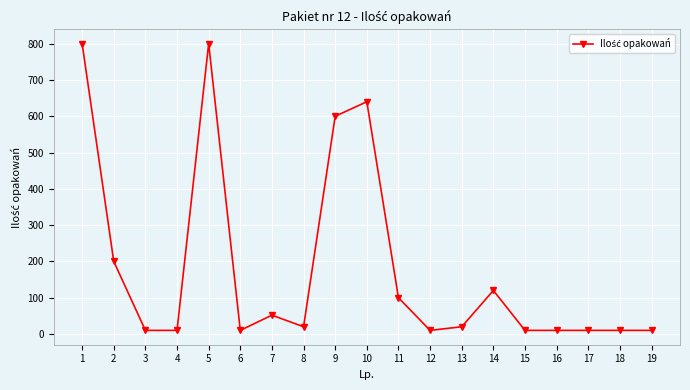

True or false: there are more than 1 points higher than both neighbors.

True